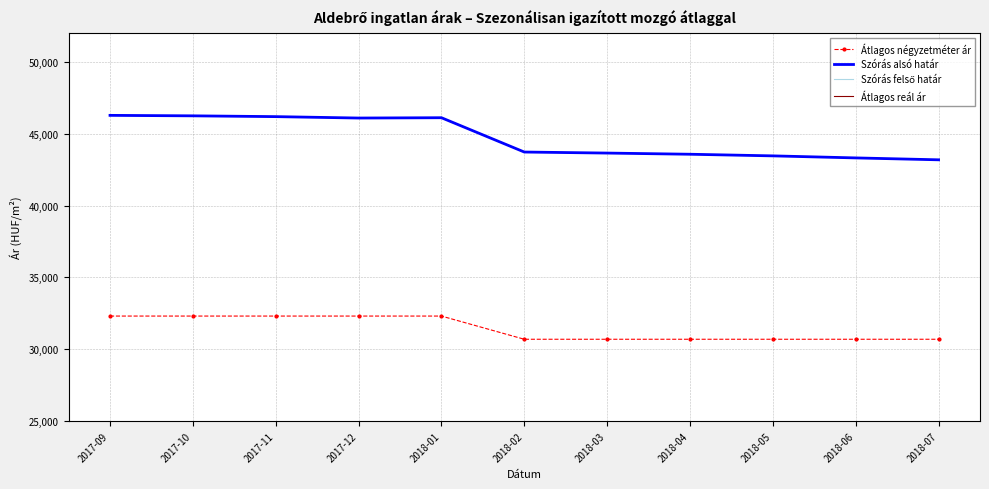

True or false: Átlagos reál ár and Átlagos négyzetméter ár intersect in this chart.

False